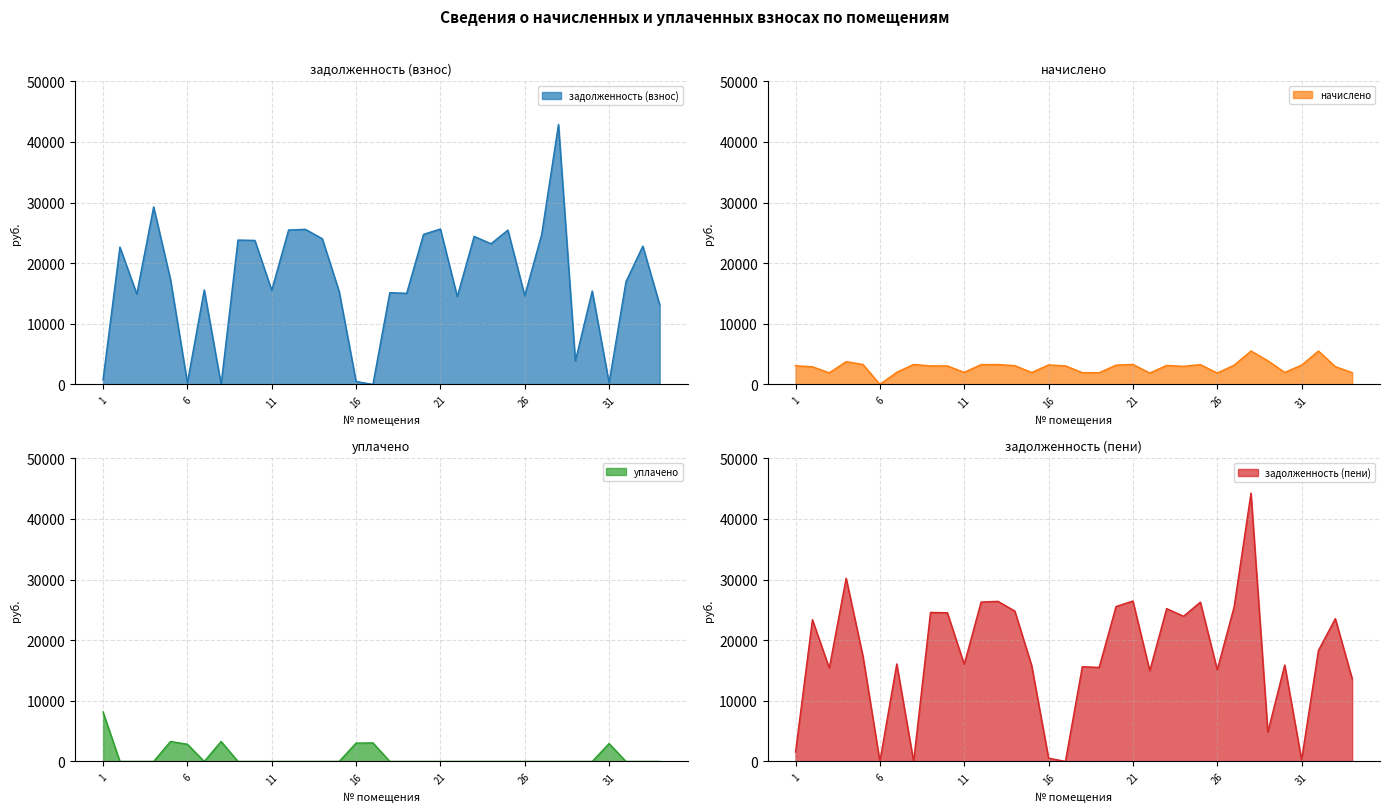

Which category has the highest value in the уплачено series?

1